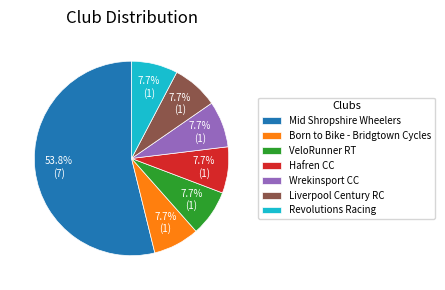

What percentage is the Hafren CC slice, to the nearest percent?

8%